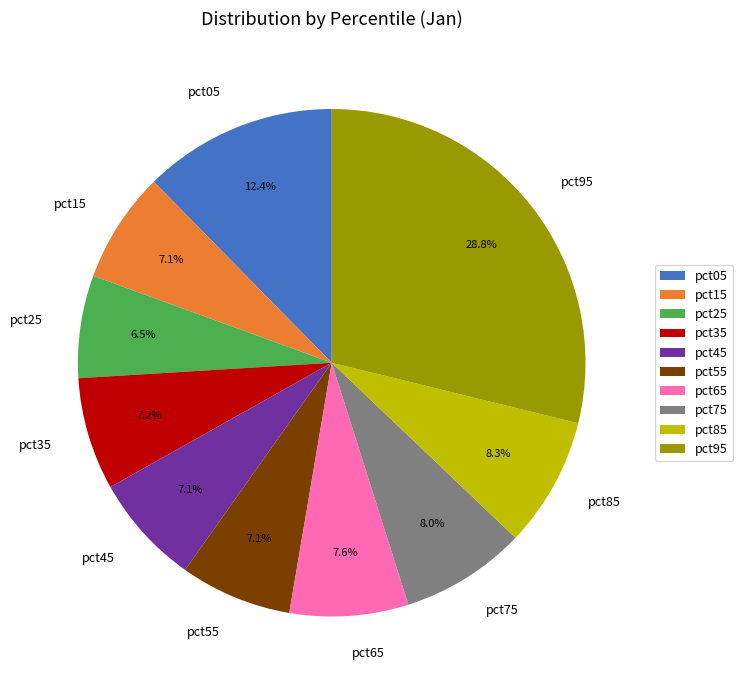

To the nearest percent, what is the average slice percentage?

10%